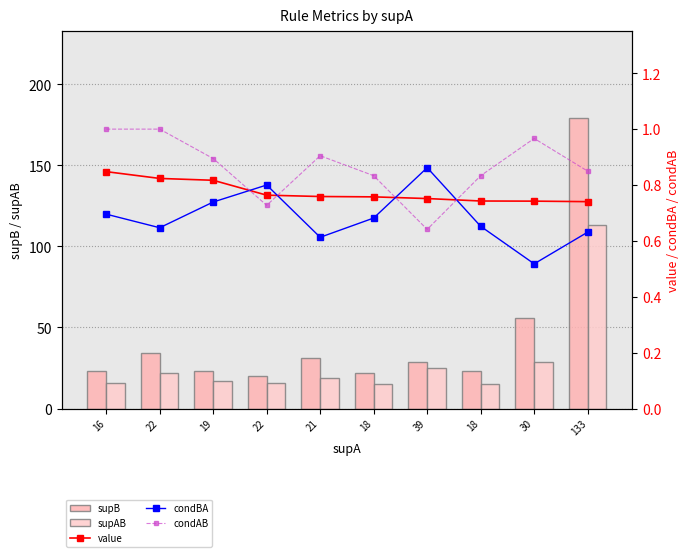

At 16, list the series in order from smallest to largest.

condBA, value, condAB, supAB, supB